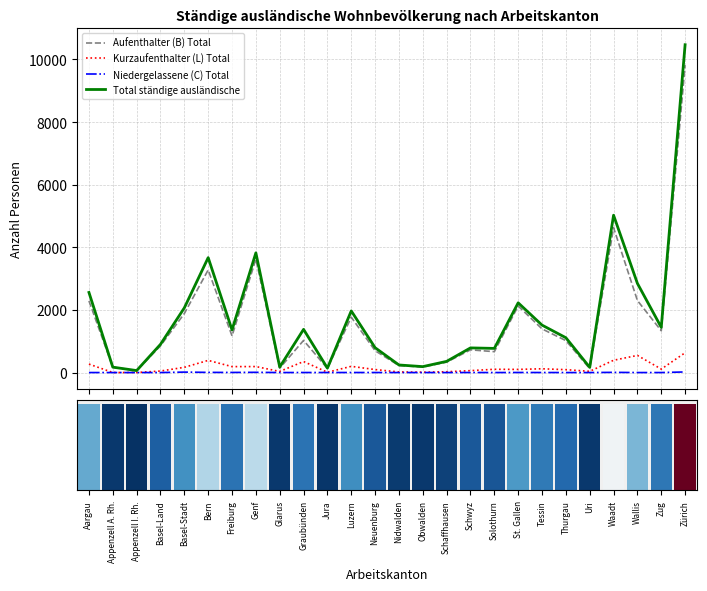

What is the sum of all Niedergelassene (C) Total values?

62